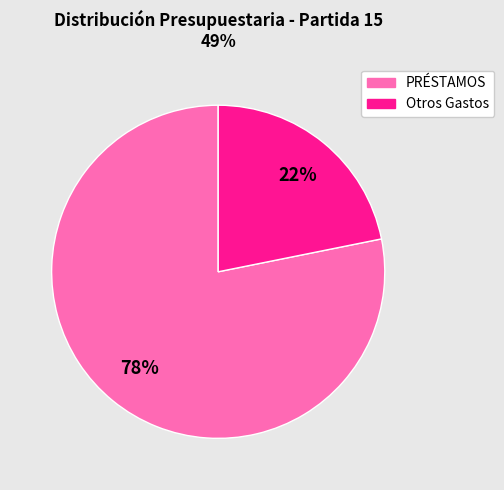

To the nearest percent, what is the difference between the largest and smallest slice percentages?

56%